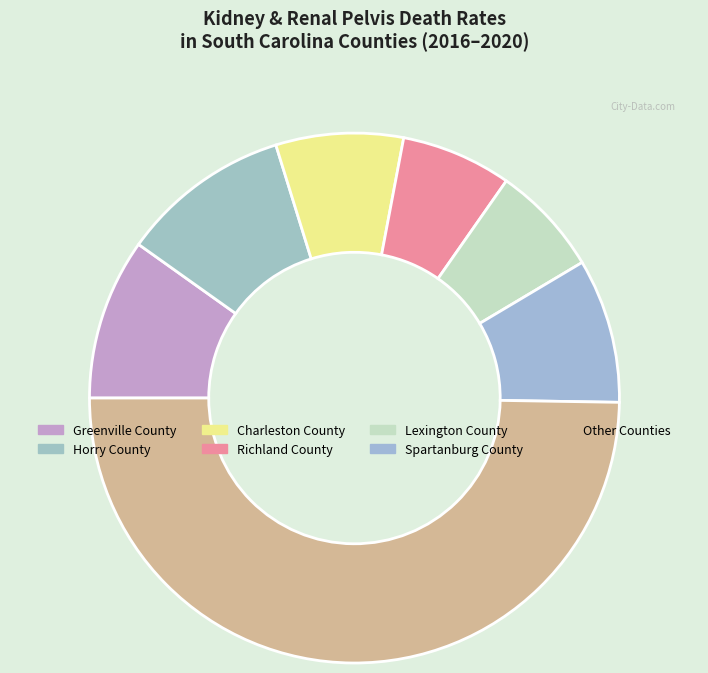

Count the number of slices in the pie.

7